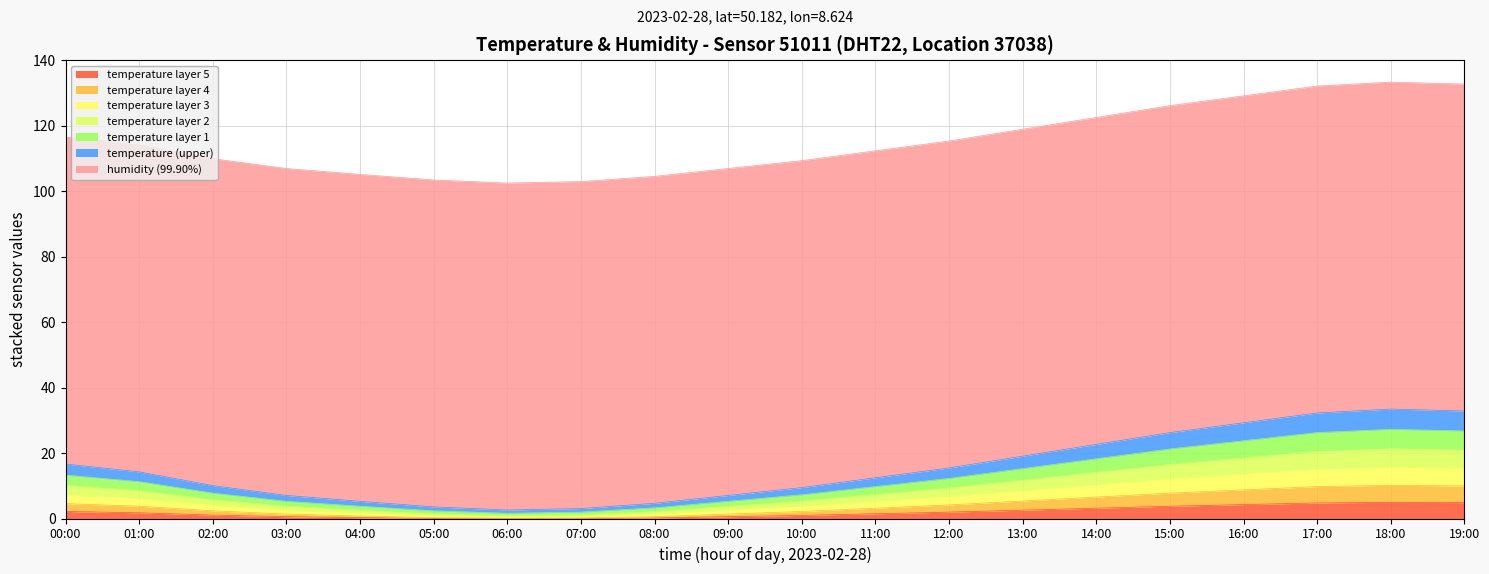

Does the chart have visible grid lines?

Yes